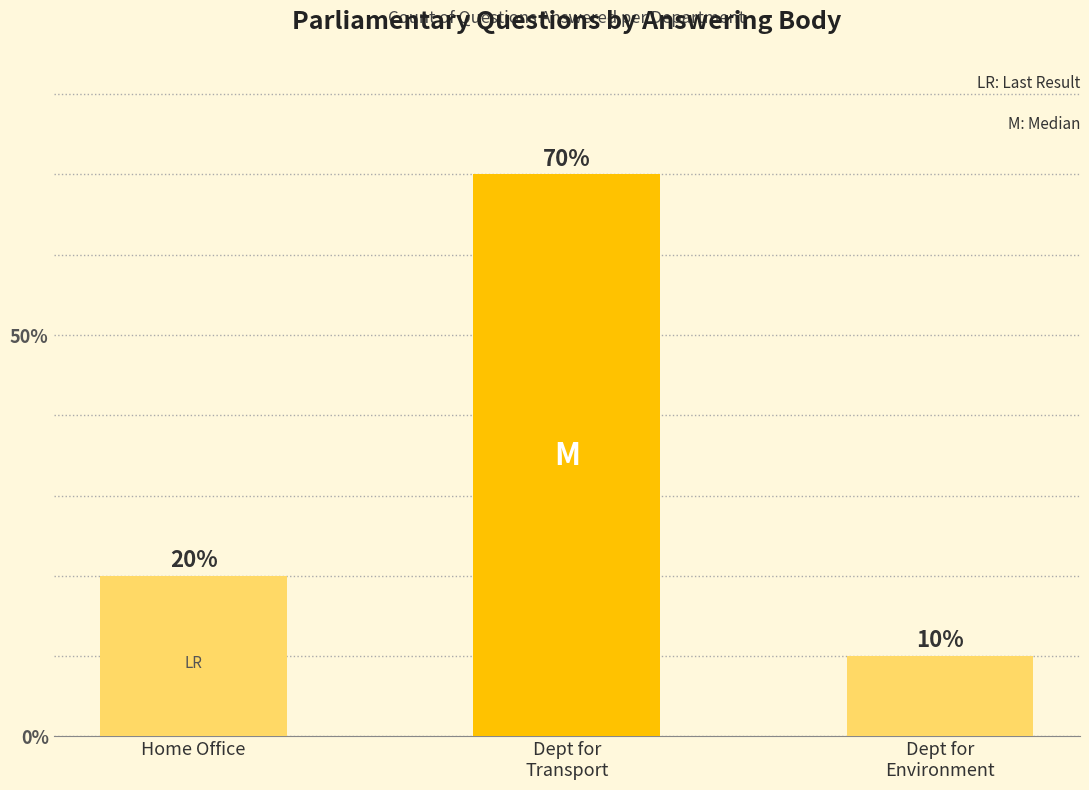

Reading left to right, list all the values displayed in this chart.

20	70	10